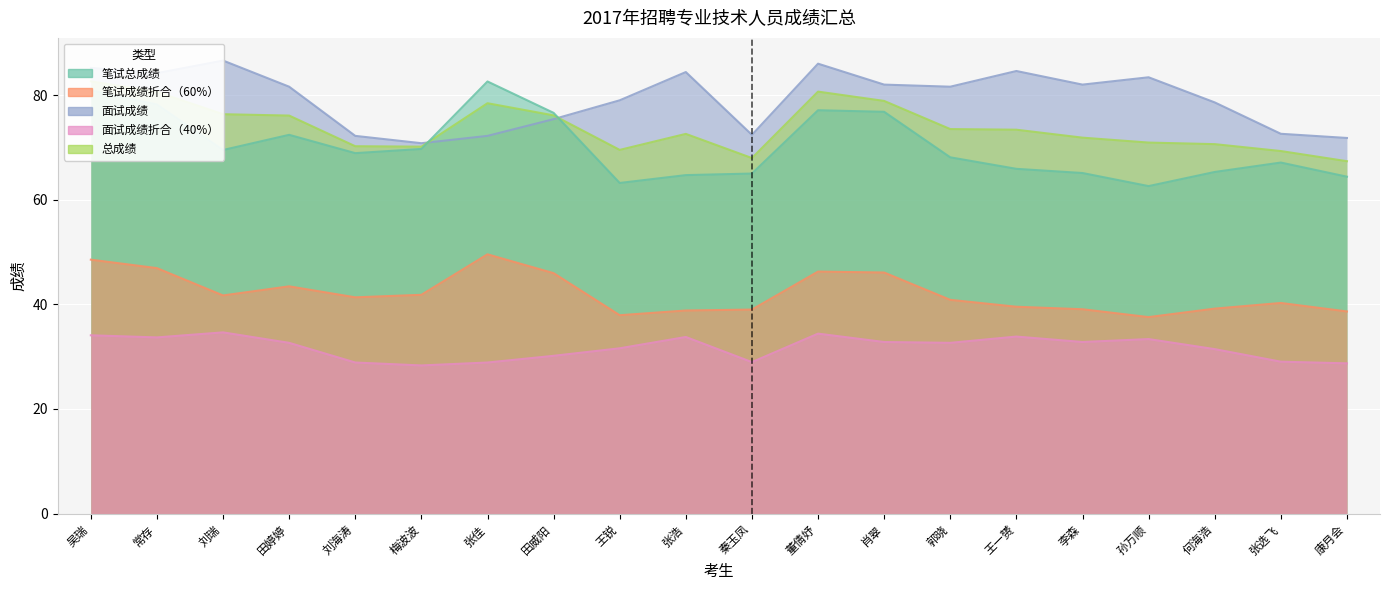

At which category is the sum across all series the highest?

吴瑞